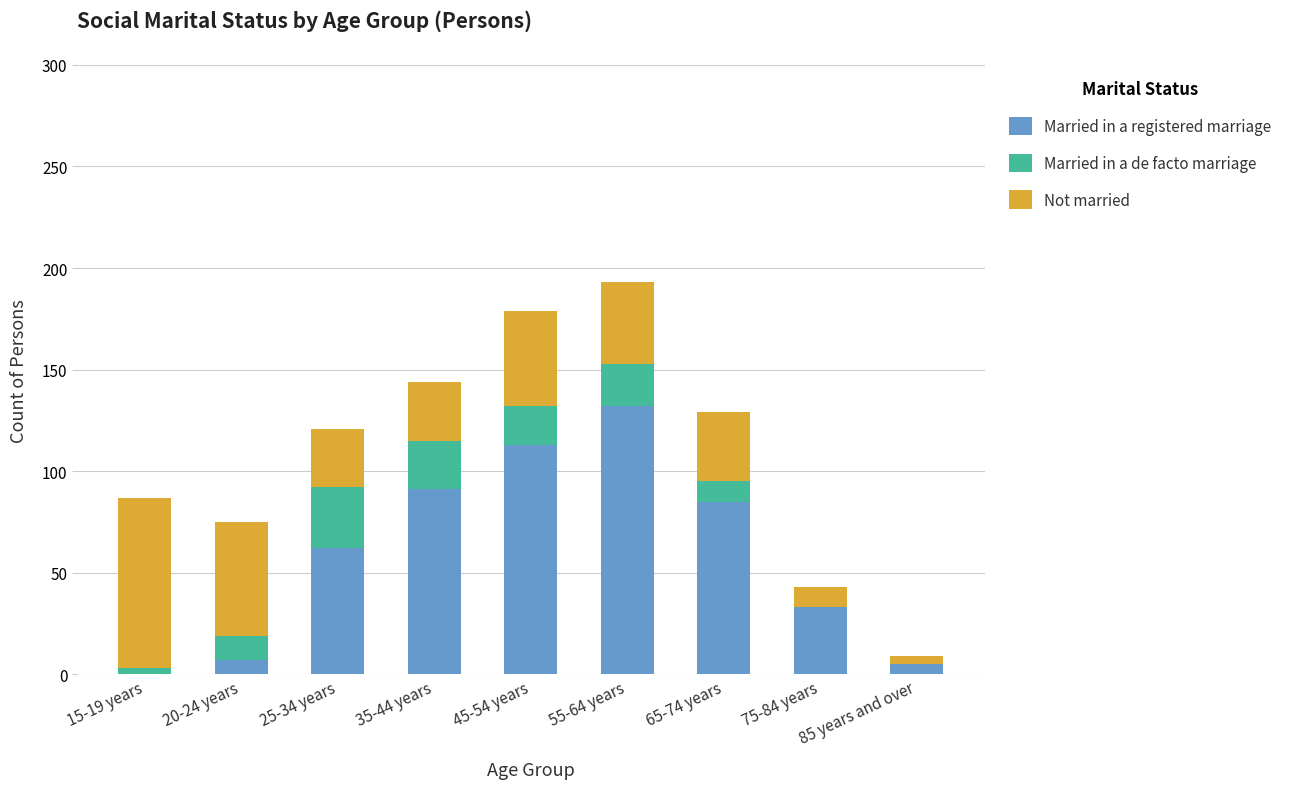

The value of Married in a registered marriage at 45-54 years is 24. True or false?

False